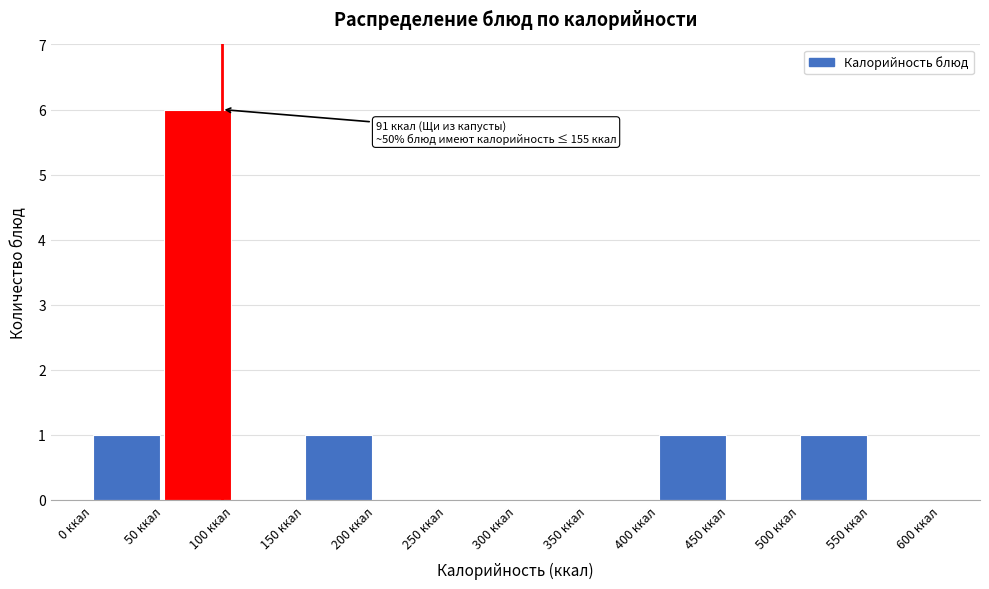

Over which range of the x-axis is the bar tallest?

50 to 100